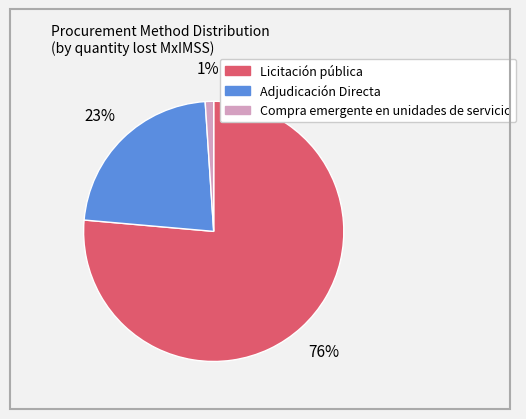

Does any single category account for the majority?

Yes